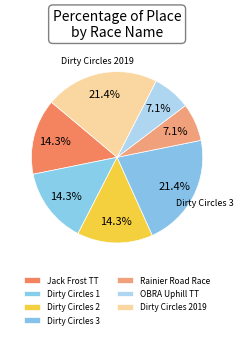

Is it true that Dirty Circles 1 is 28% of the pie?

False